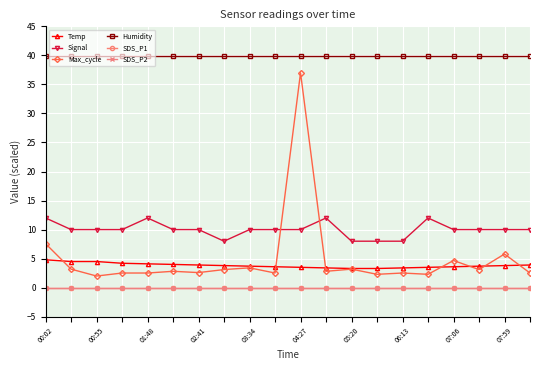

True or false: SDS_P1 and Temp intersect in this chart.

False